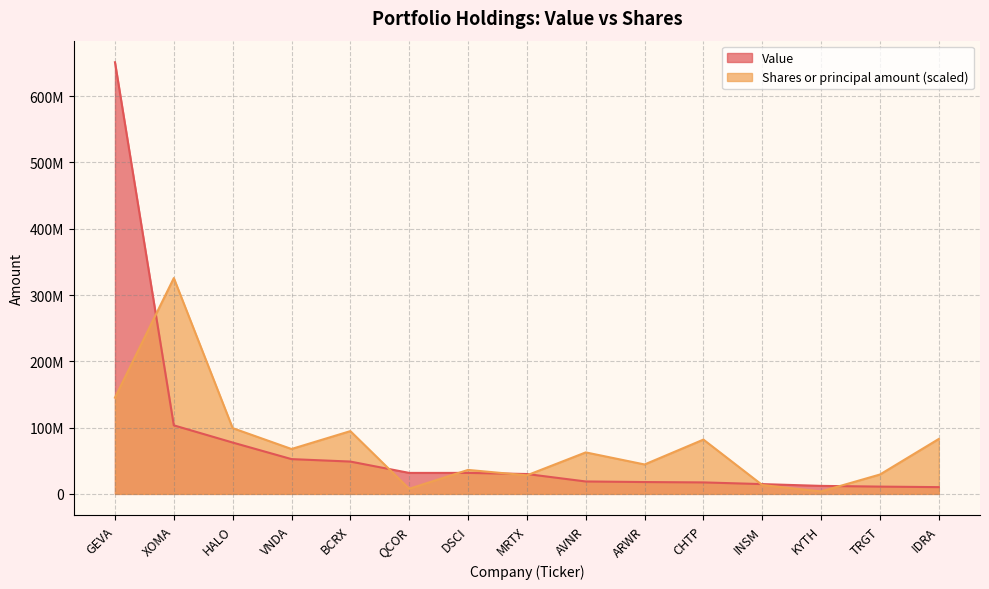

What is the difference between the Value values at DSCI and KYTH?

19598000.0